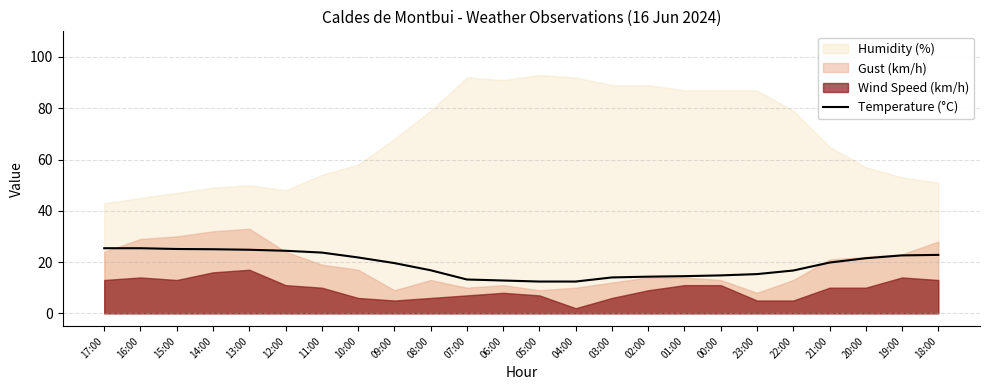

What is the difference between the maximum and minimum values?

13.0